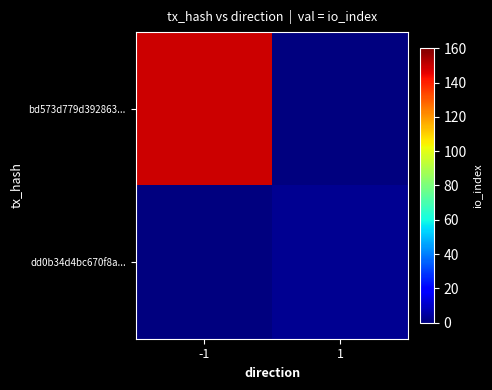

At how many categories does at least one series exceed 45?

1